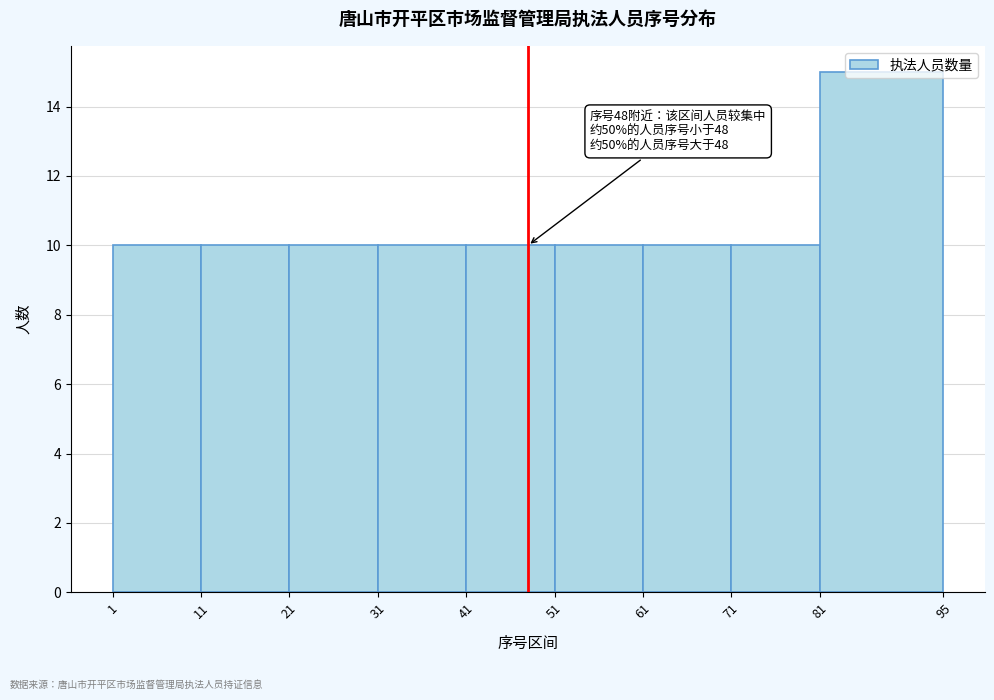

Over which range of the x-axis is the bar tallest?

81 to 95